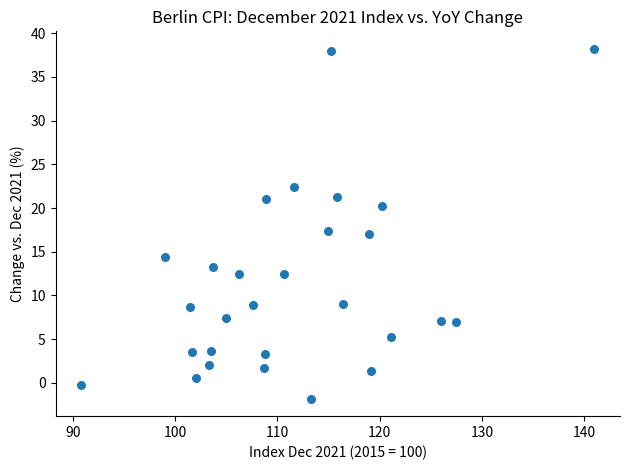

What is the range of Y values (max minus min)?

40.0